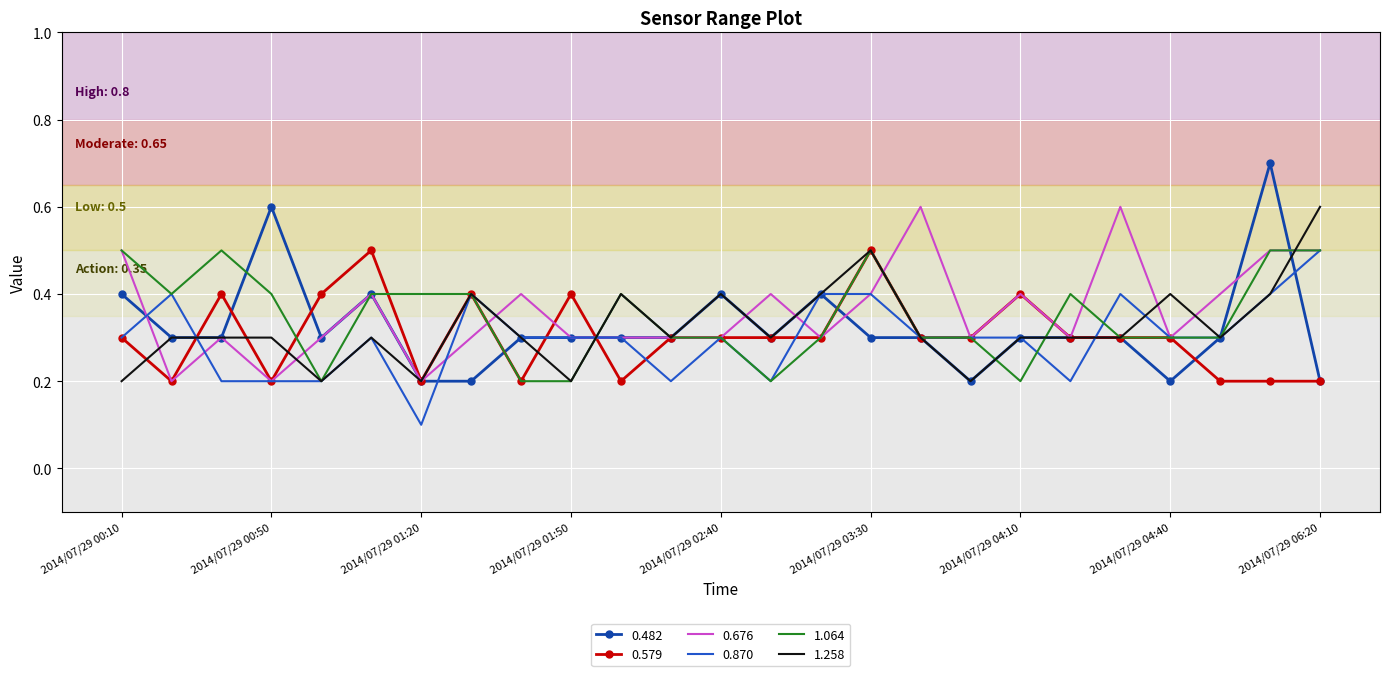

What are all the series names shown in the legend?

0.482, 0.579, 0.676, 0.870, 1.064, 1.258